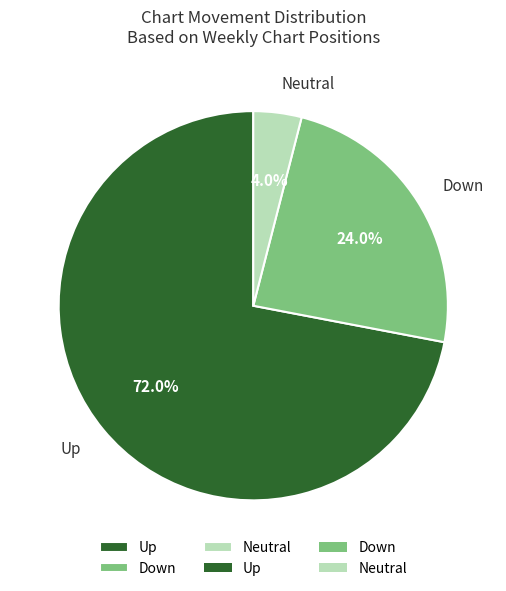

What is the total percentage of Down and Up?

96.0%